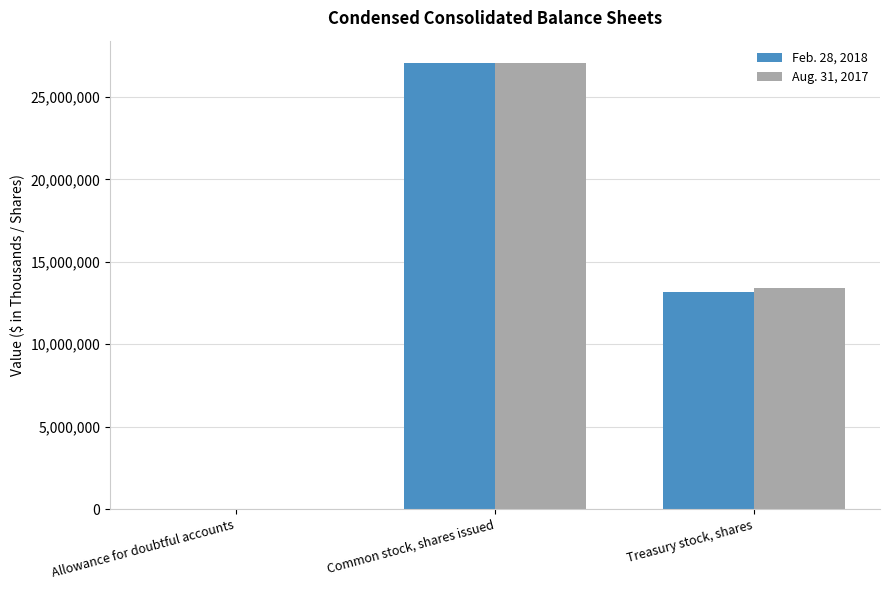

What is the greatest value displayed?

27056000